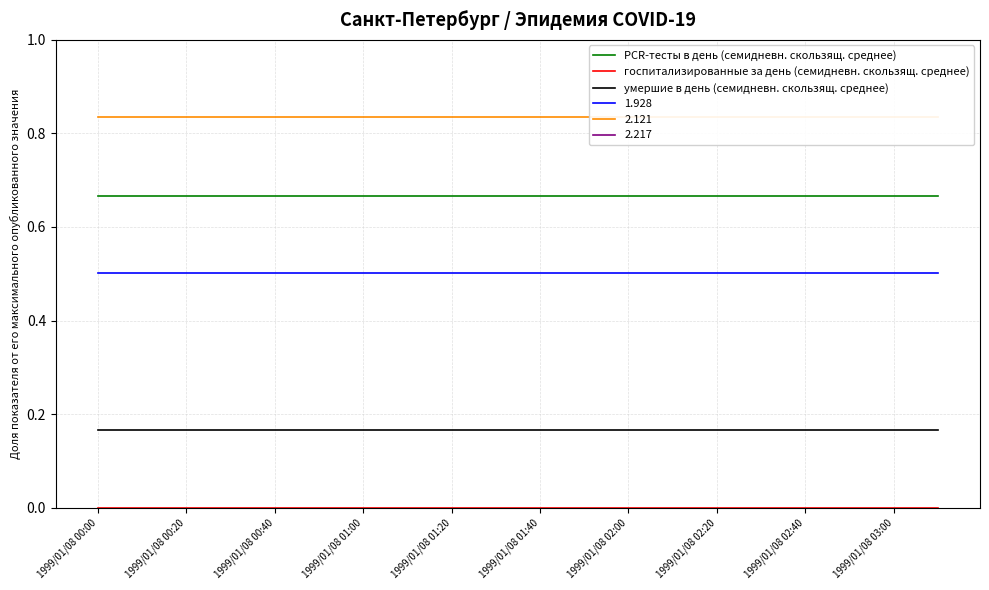

True or false: умершие в день (семидневн. скользящ. среднее) and 2.217 intersect in this chart.

False